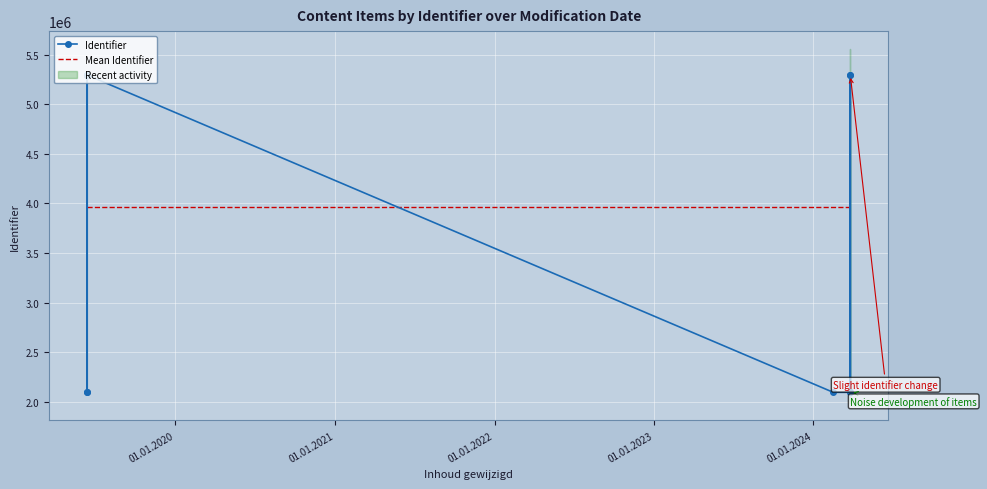

Which series has the largest total across all categories?

Identifier